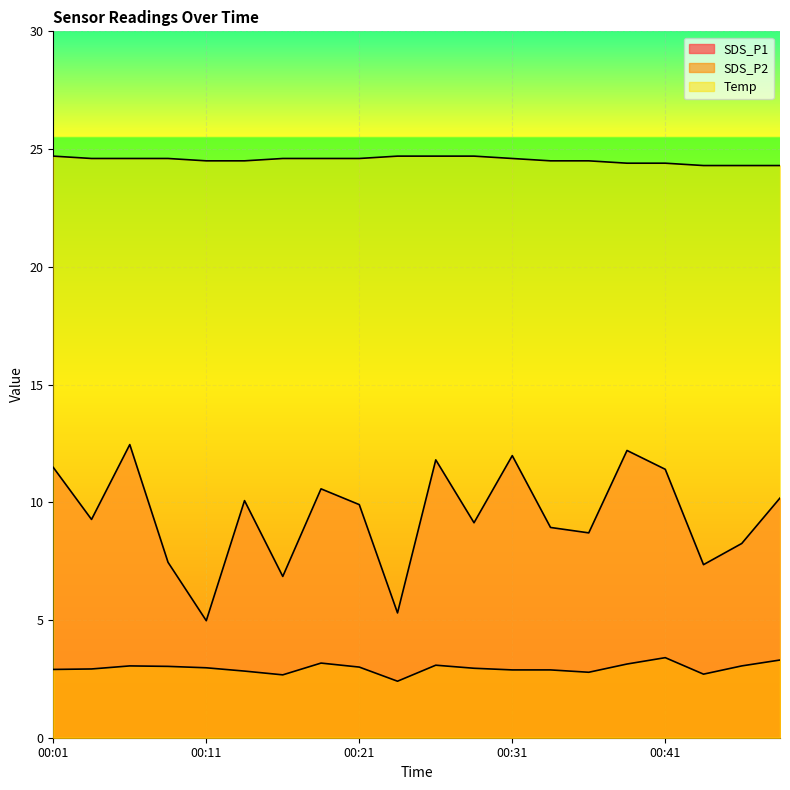

Reading left to right, extract all data points from this chart.

SDS_P1: 00:01=11.5	00:04=9.3	00:06=12.4	00:09=7.5	00:11=5.0	00:13=10.1	00:16=6.8	00:19=10.6	00:21=9.9	00:23=5.3	00:26=11.8	00:28=9.1	00:31=12.0	00:33=8.9	00:36=8.7	00:38=12.2	00:41=11.4	00:43=7.3	00:45=8.2	00:48=10.2
SDS_P2: 00:01=2.9	00:04=2.9	00:06=3.0	00:09=3.0	00:11=3.0	00:13=2.8	00:16=2.7	00:19=3.2	00:21=3.0	00:23=2.4	00:26=3.1	00:28=3.0	00:31=2.9	00:33=2.9	00:36=2.8	00:38=3.1	00:41=3.4	00:43=2.7	00:45=3.0	00:48=3.3
Temp: 00:01=24.7	00:04=24.6	00:06=24.6	00:09=24.6	00:11=24.5	00:13=24.5	00:16=24.6	00:19=24.6	00:21=24.6	00:23=24.7	00:26=24.7	00:28=24.7	00:31=24.6	00:33=24.5	00:36=24.5	00:38=24.4	00:41=24.4	00:43=24.3	00:45=24.3	00:48=24.3